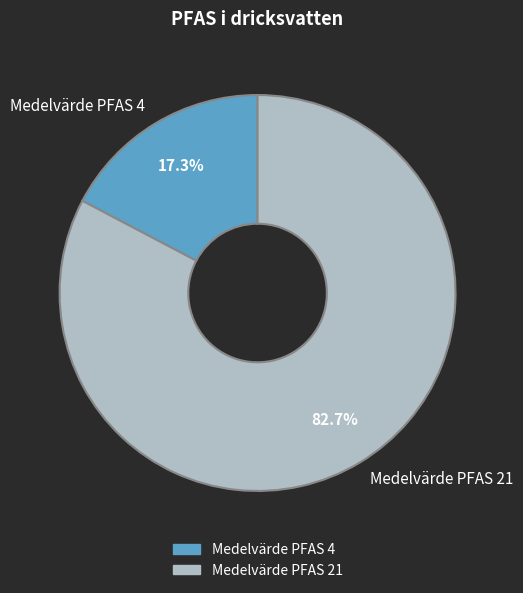

What portion of the pie excludes Medelvärde PFAS 4?

82.7%